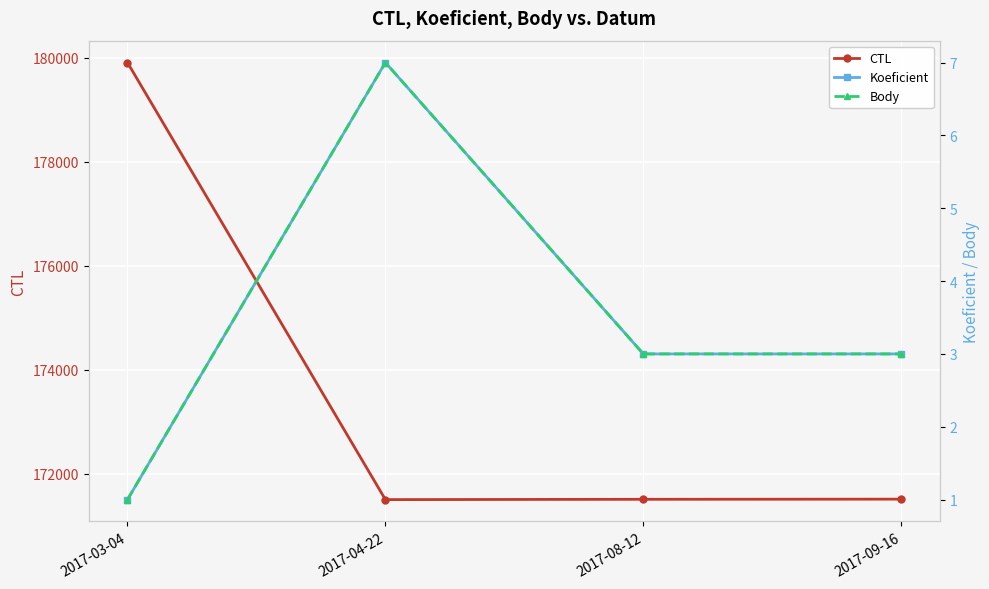

Where is the first local minimum for CTL?

2017-04-22